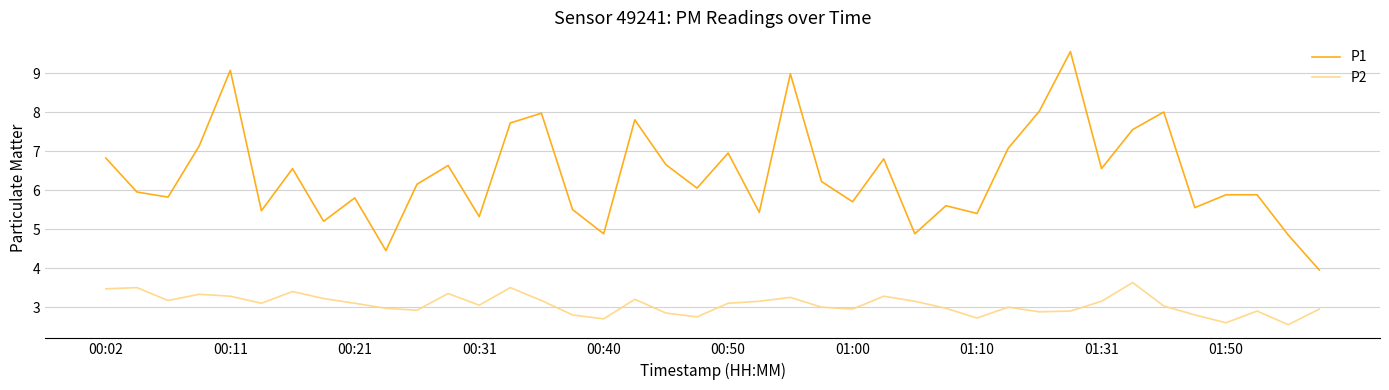

Does the chart display data point markers on the line(s)?

No